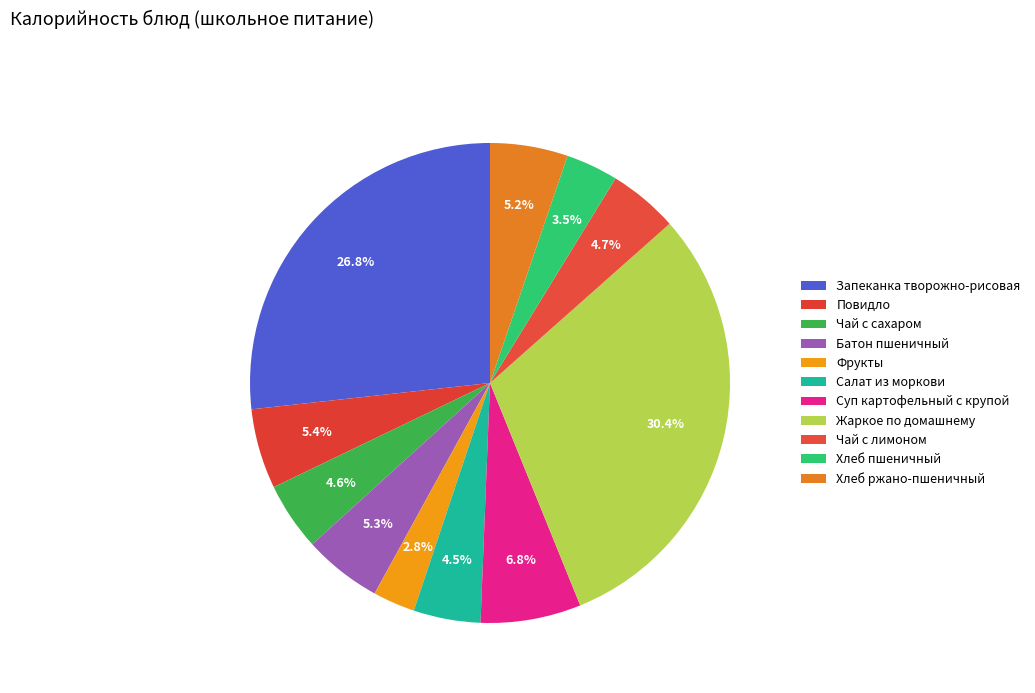

How many segments does this pie chart have?

11